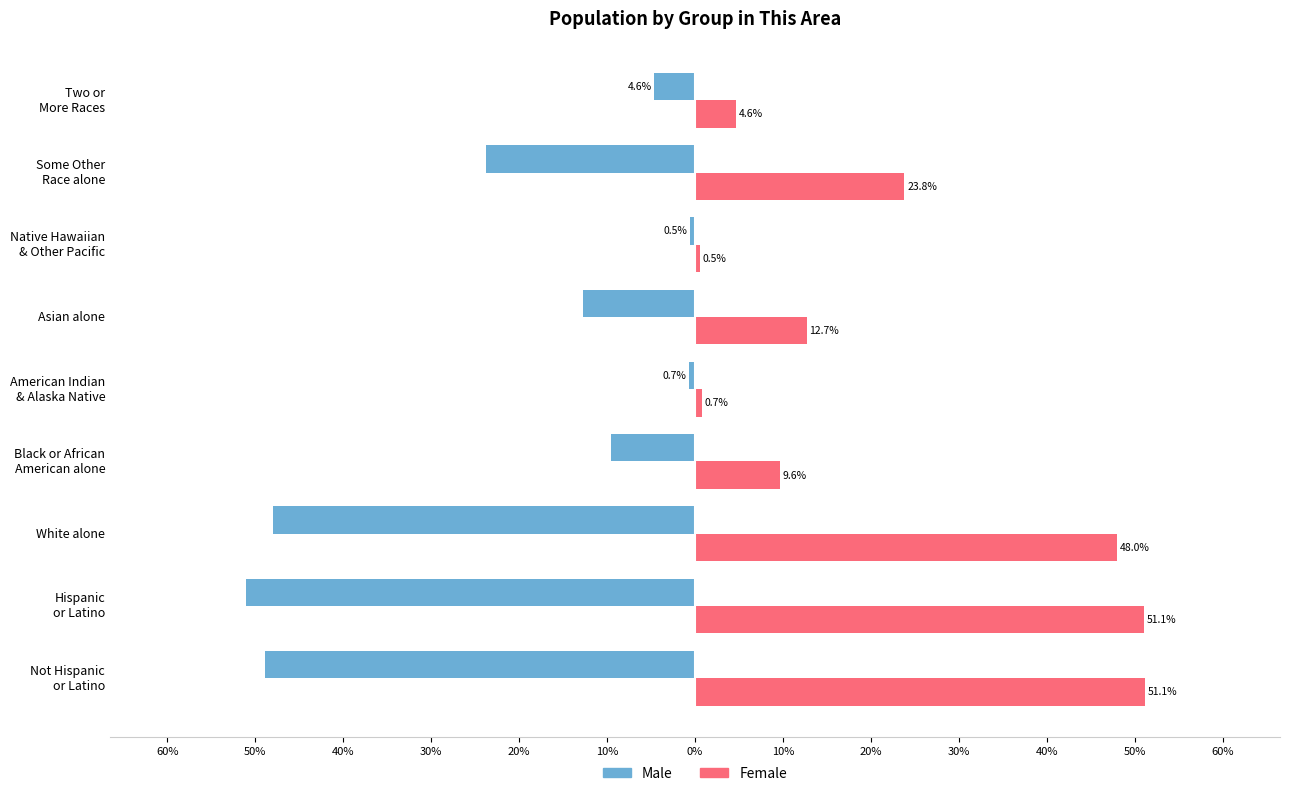

Reading left to right, transcribe all the data shown in this chart.

Male: -48.9	-51.1	-48.0	-9.6	-0.7	-12.7	-0.5	-23.8	-4.6
Female: 51.1	51.1	48.0	9.6	0.7	12.7	0.5	23.8	4.6